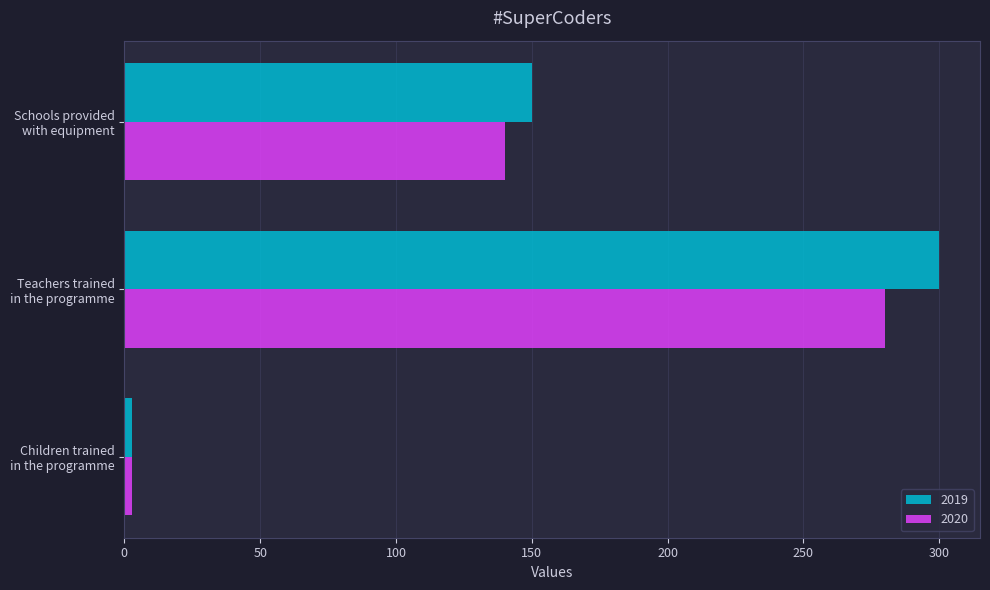

What is the maximum value for 2020?

280.0